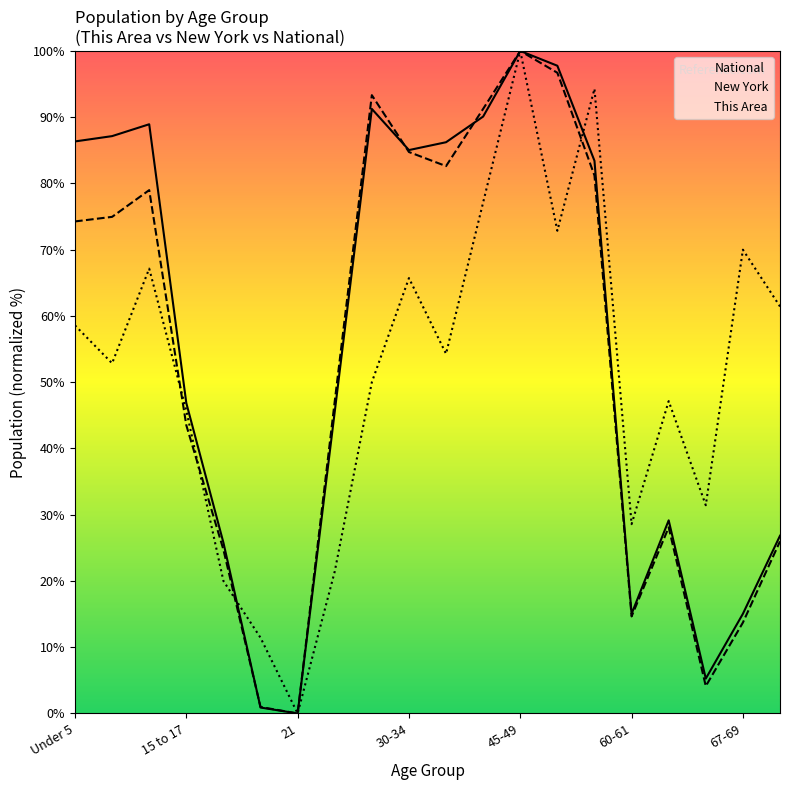

Between 15 to 17 and 55-59, which series saw the biggest shift?

This Area